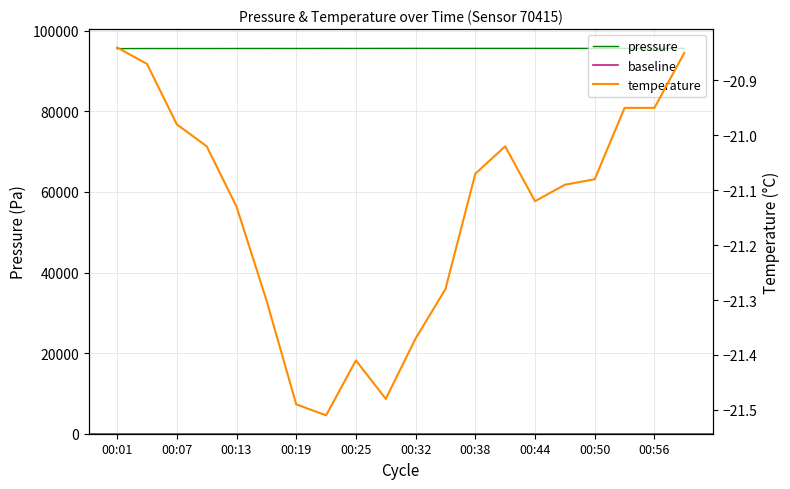

Between 00:32 and 00:56, which is larger?

00:32